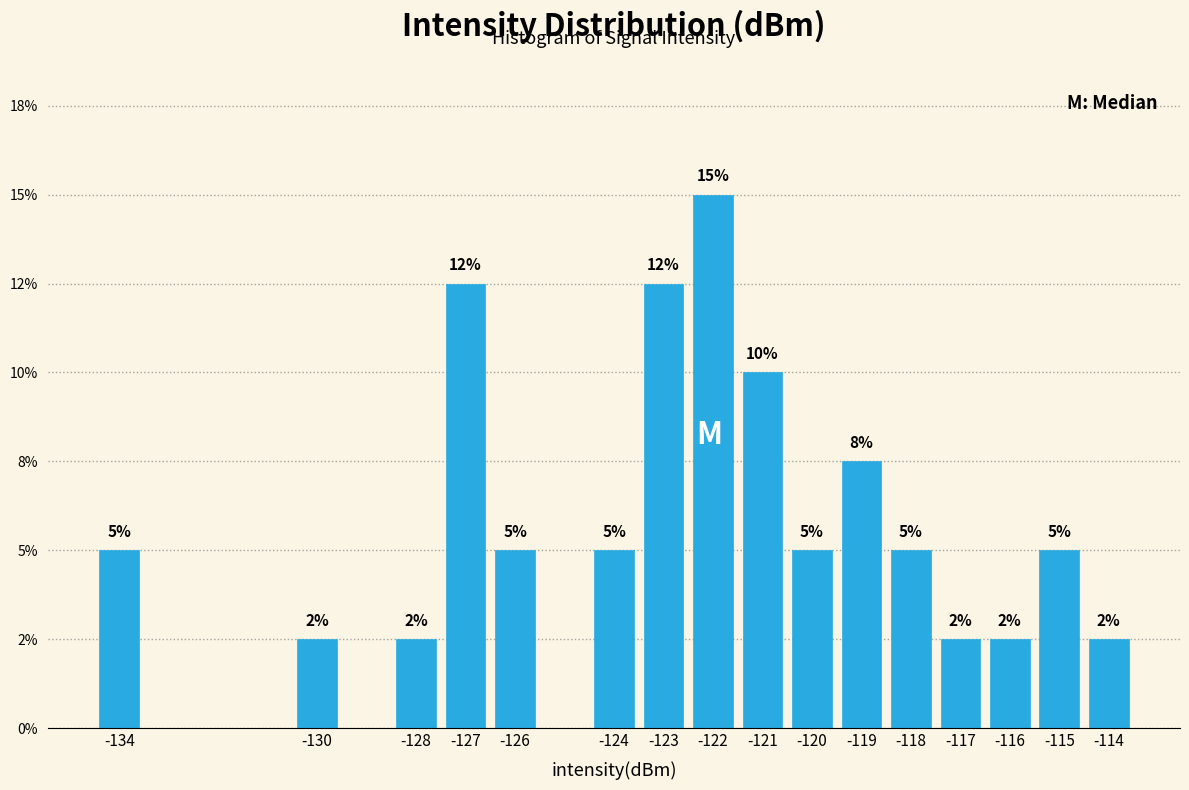

Does the chart contain any negative values?

No